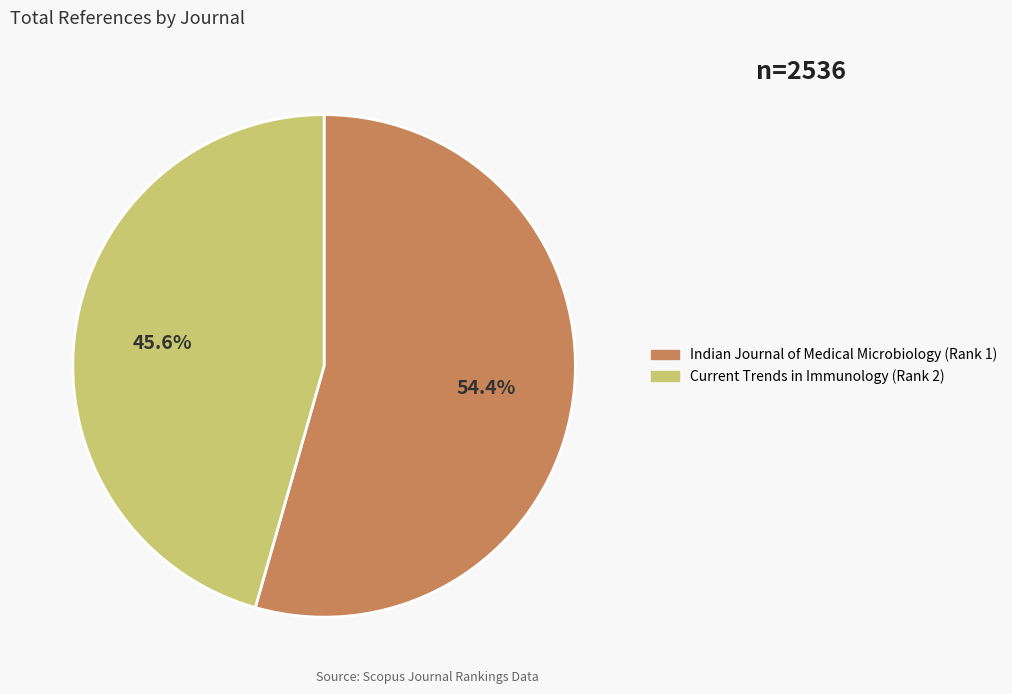

What percentage do Indian Journal of Medical Microbiology and Current Trends in Immunology together represent?

100.0%